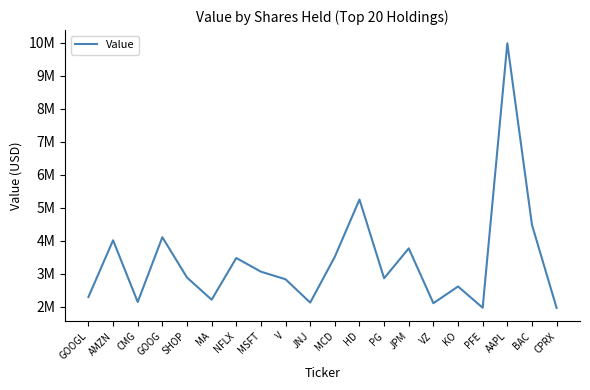

At which category does the data reach its first local valley?

CMG